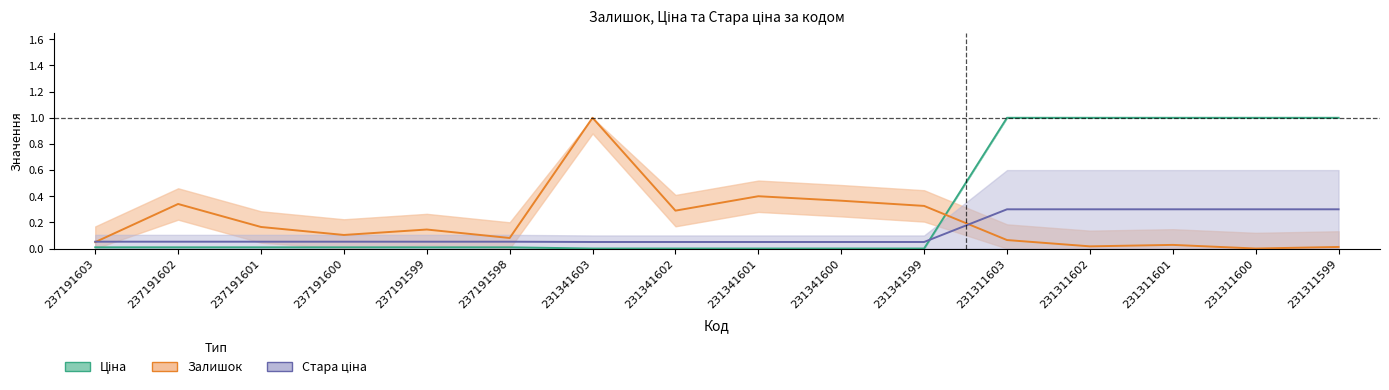

Which series changed the most between 237191600 and 237191598?

Залишок